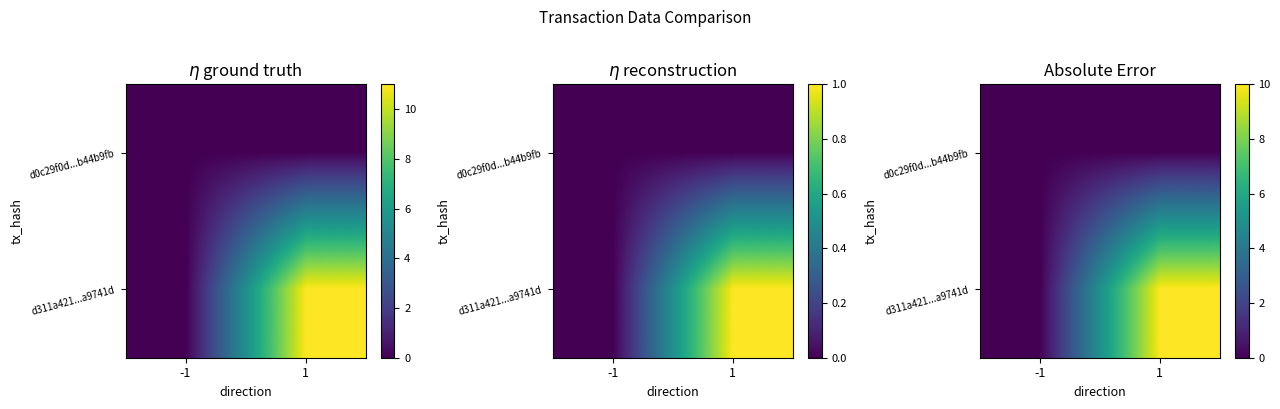

What is the sum of the d311a421...a9741d values at -1 and 1?

10.0